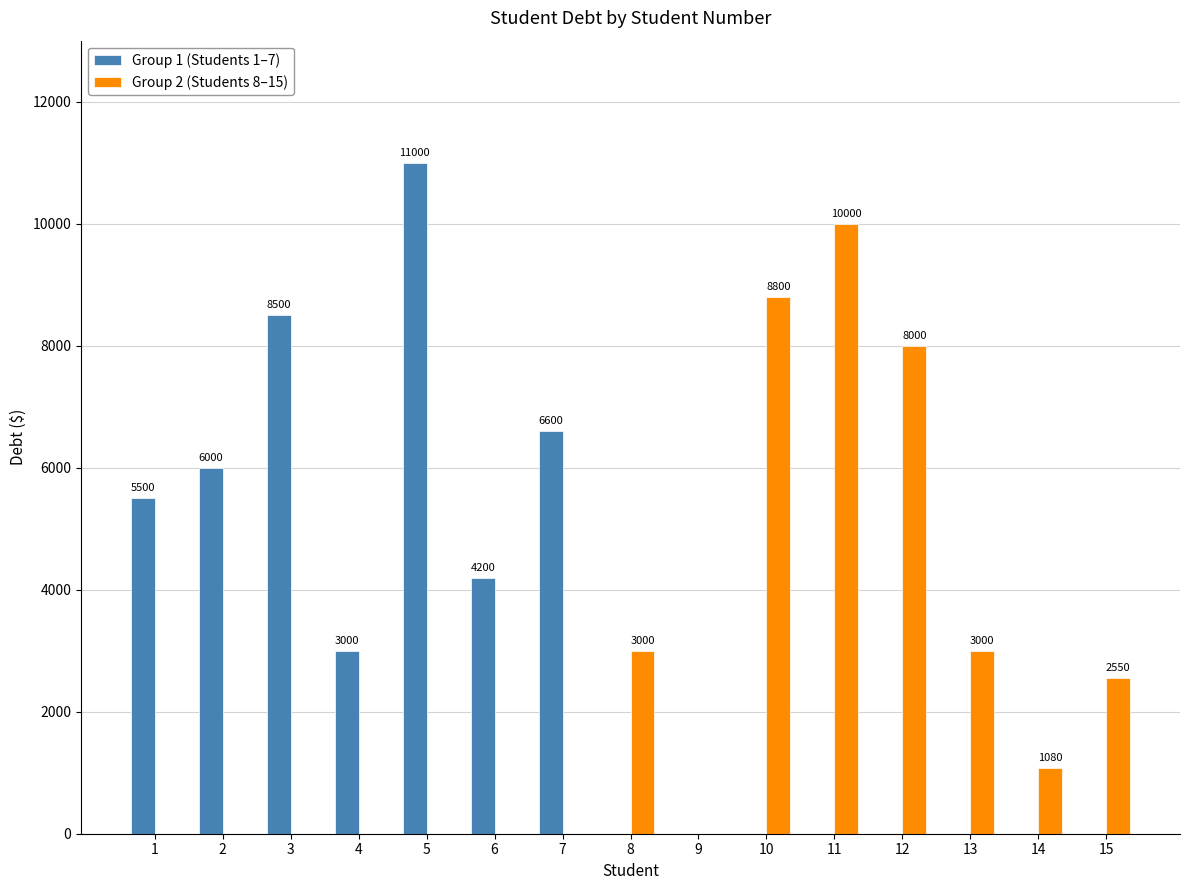

Is the value of Group 1 (Students 1–7) at 12 greater than the value of Group 2 (Students 8–15) at 15?

No